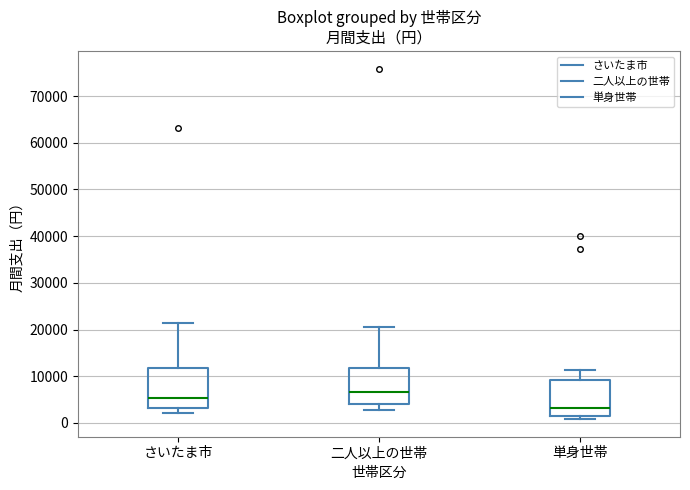

Which box has the highest median line?

二人以上の世帯